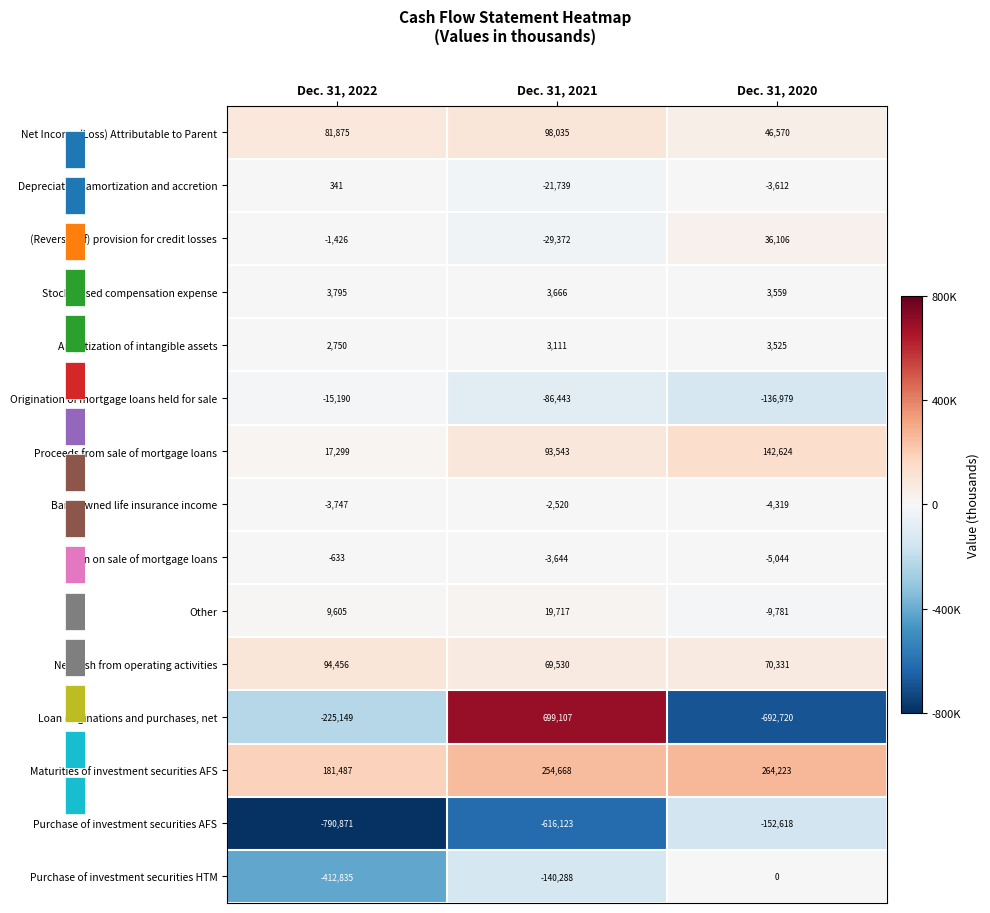

What value does the Bank owned life insurance income series have at Dec. 31, 2020, to the nearest 10?

-4320